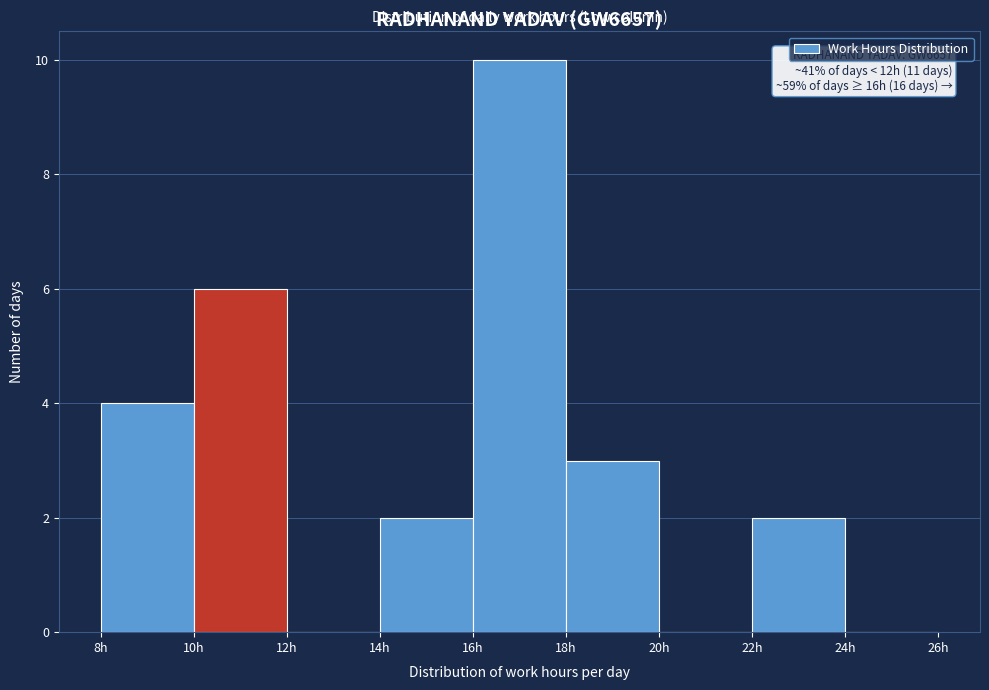

Which range on the x-axis has the tallest bar?

16 to 18